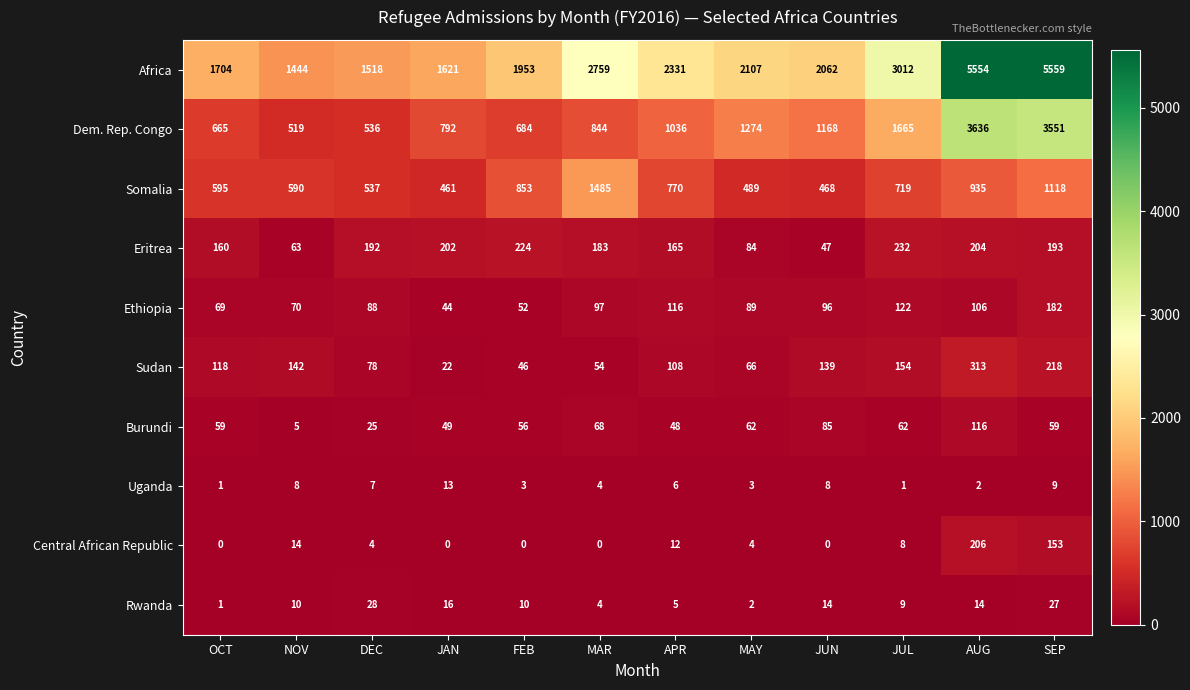

Which series has the largest total across all categories?

Africa